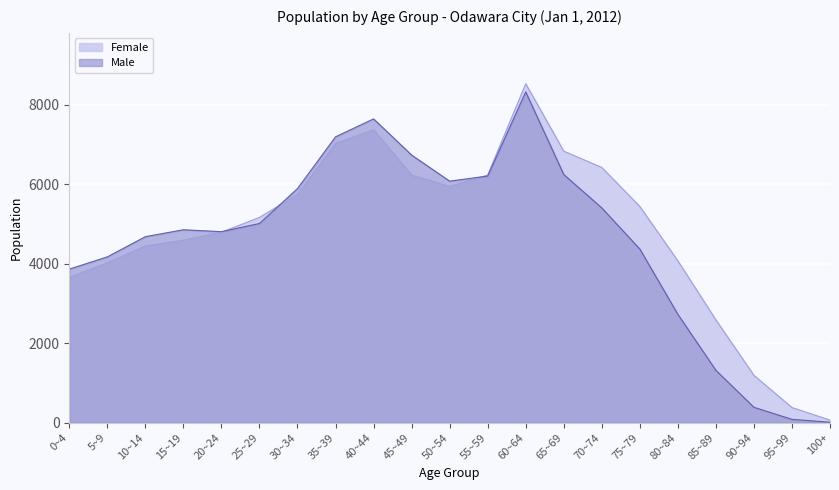

What are all the series names shown in the legend?

Female, Male